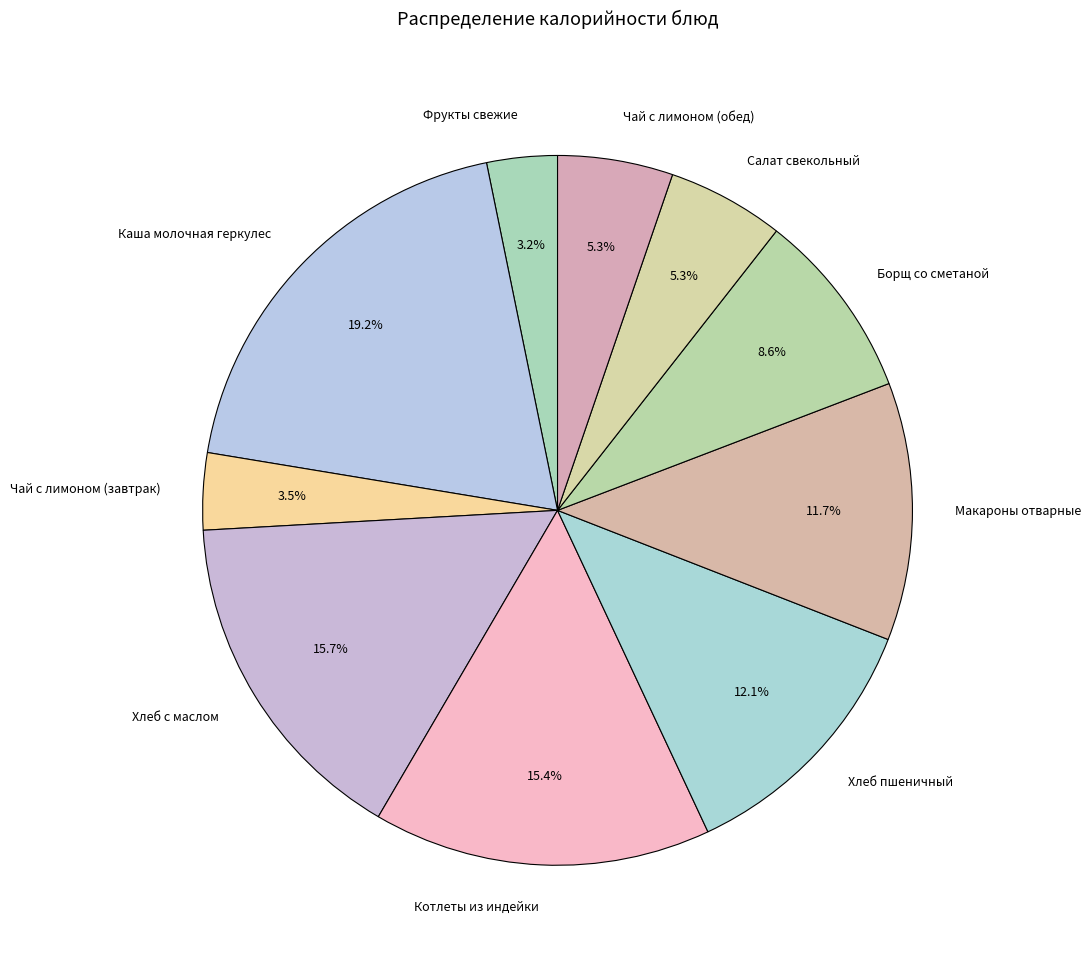

Is there any slice that represents more than half of the pie?

No